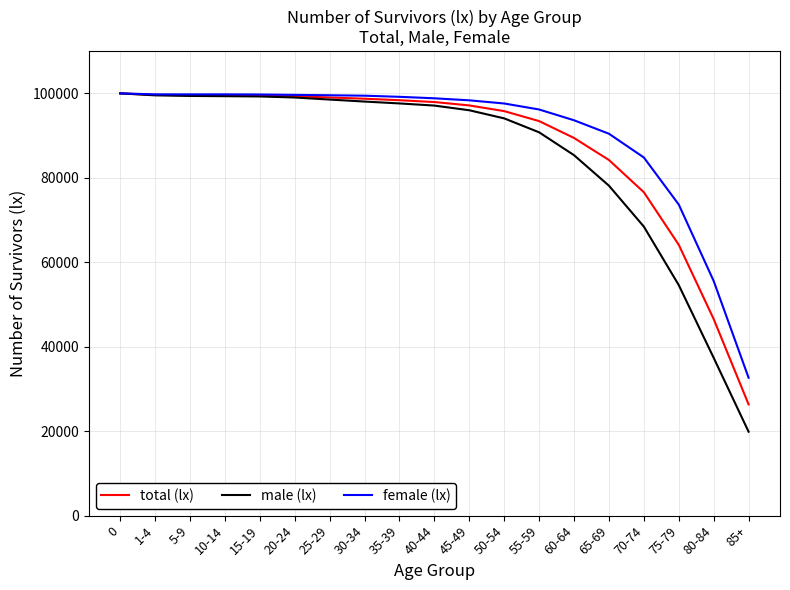

What is the total value across all series at 35-39?

295186.8